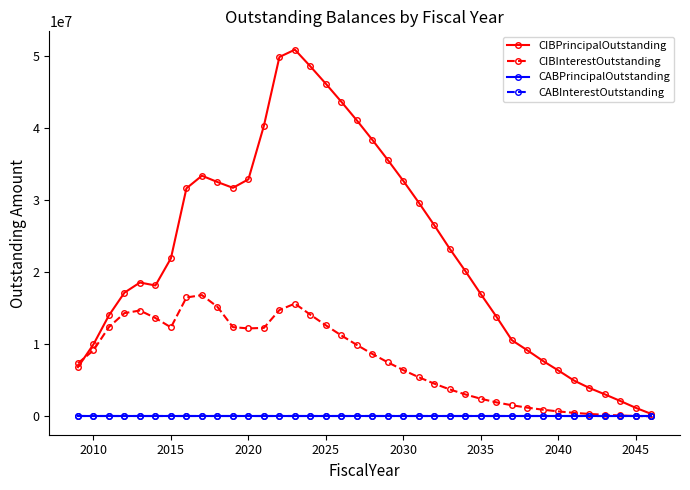

How many lines are shown in the chart?

4